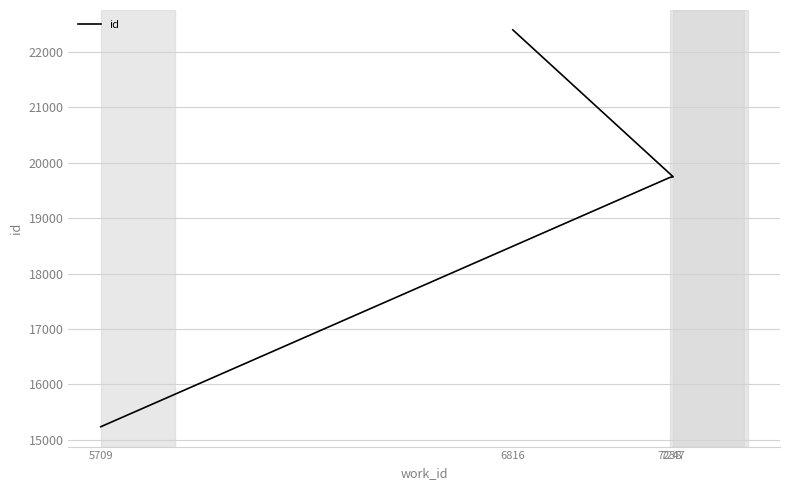

The chart shows a value of 22402 at 6816. True or false?

True